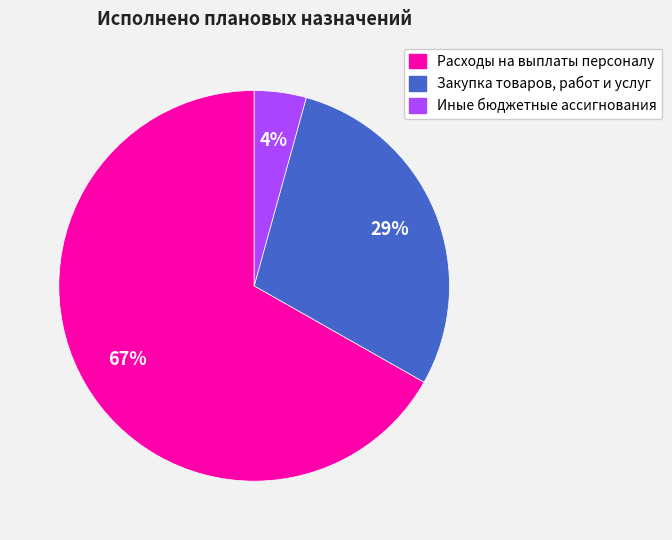

Approximately how many times larger is the value at Расходы на выплаты персоналу compared to Закупка товаров, работ и услуг?

2.3